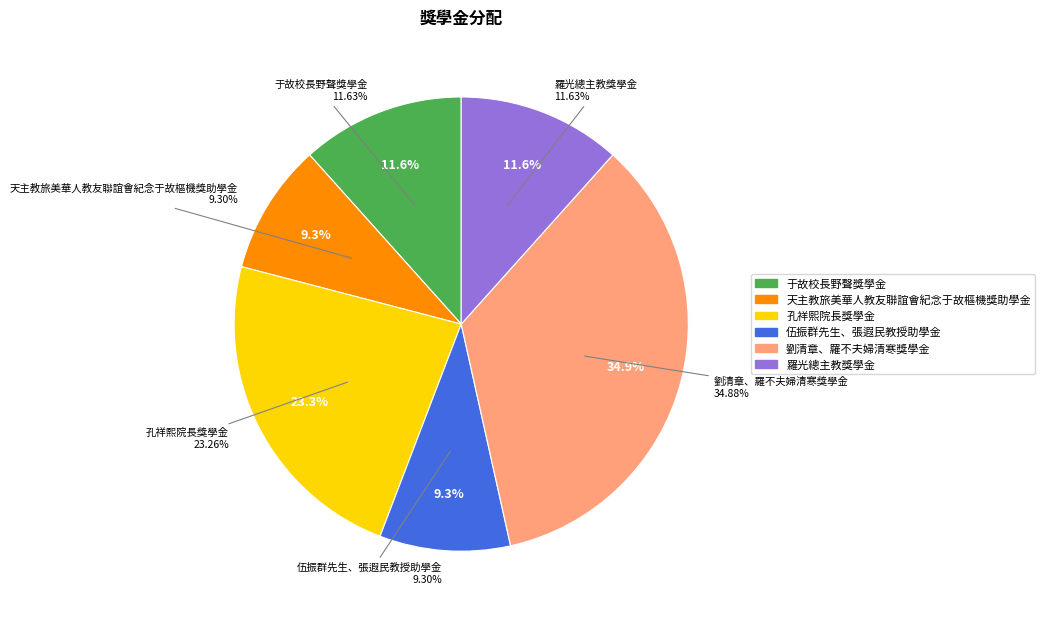

Count the number of slices in the pie.

6